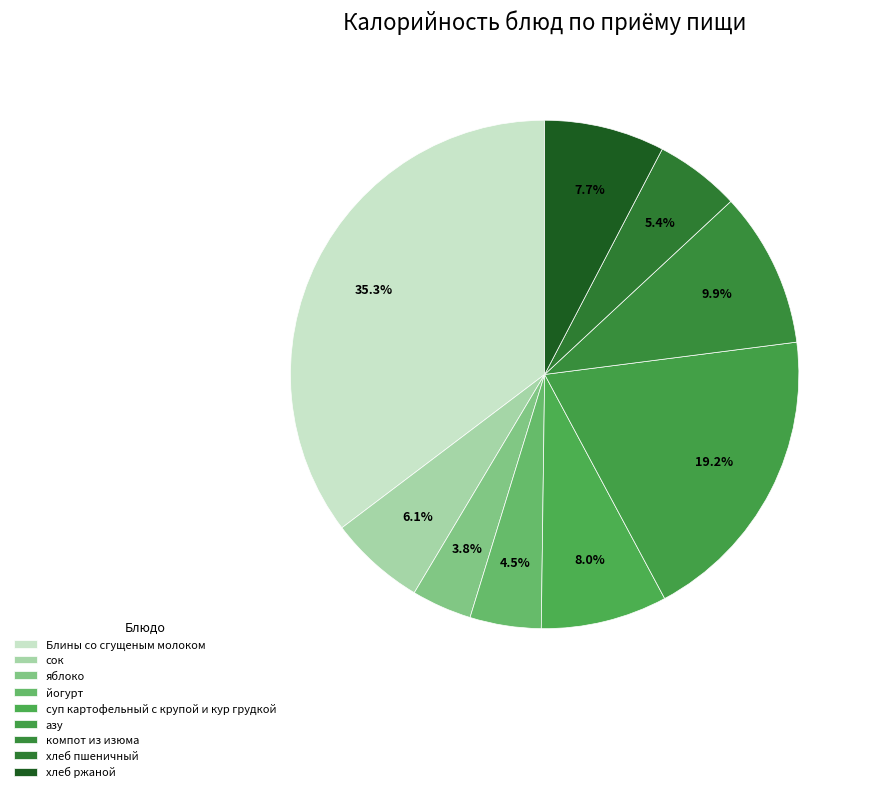

To the nearest percent, what portion does йогурт represent?

5%